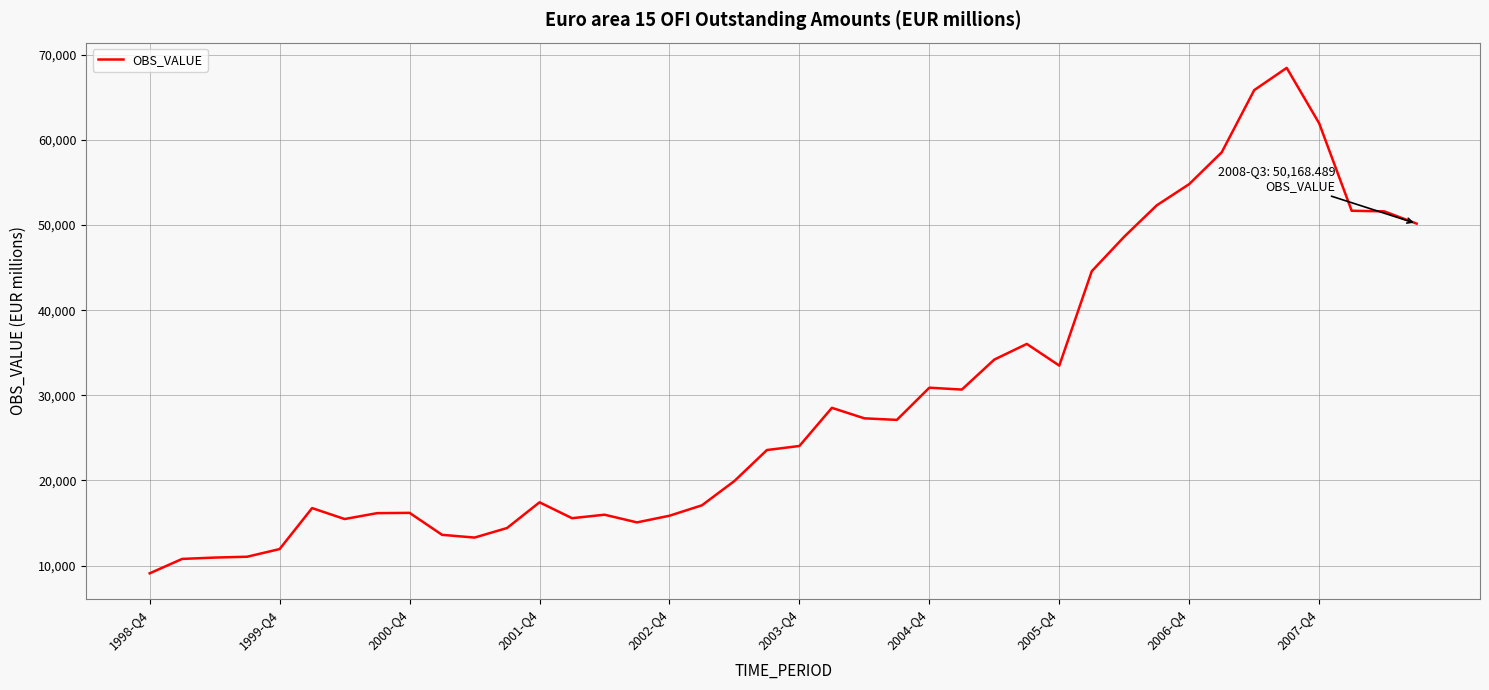

What is the smallest value displayed?

9098.6